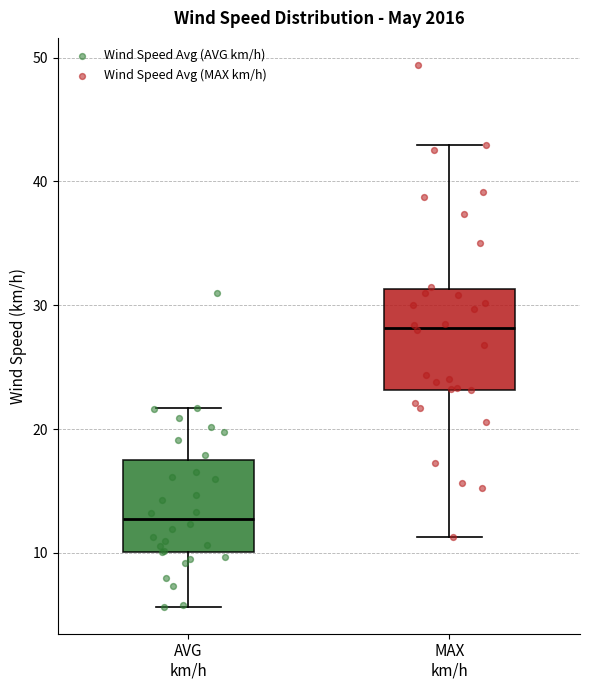

Which box's median line is the lowest?

AVG km/h